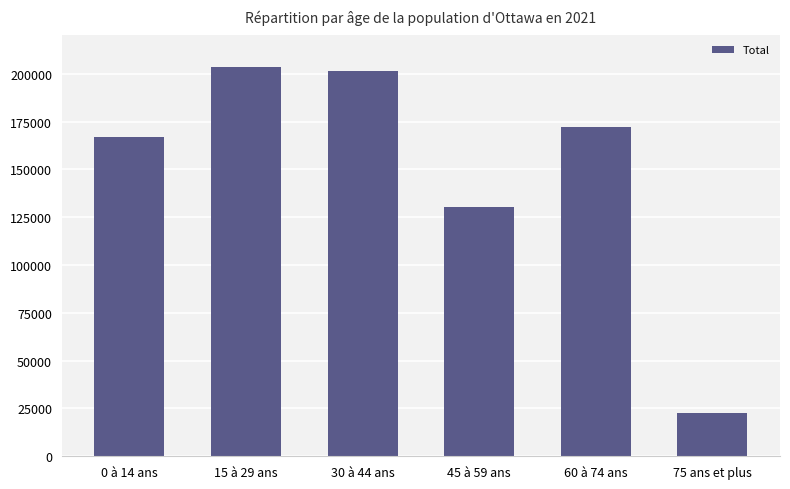

List the labels in order of value, largest first.

15 à 29 ans, 30 à 44 ans, 60 à 74 ans, 0 à 14 ans, 45 à 59 ans, 75 ans et plus